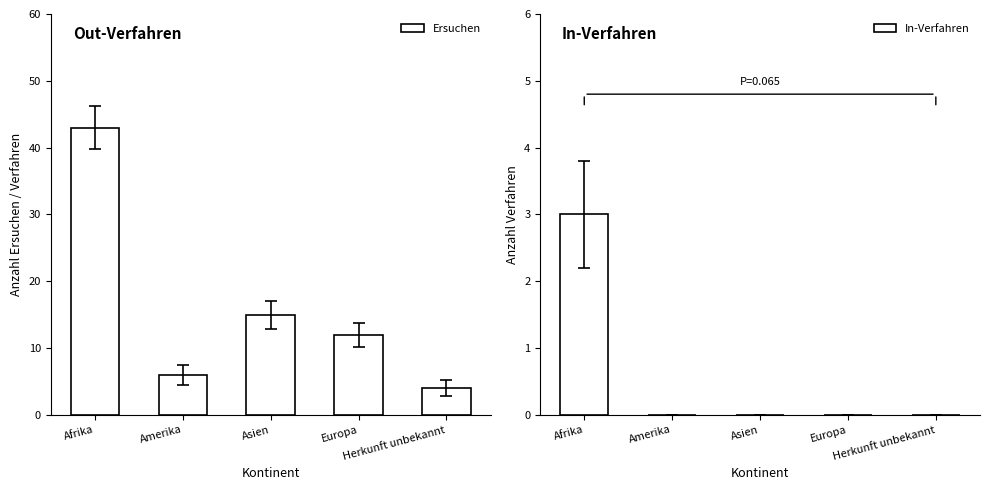

Reading right to left, transcribe all the data shown in this chart.

Ersuchen: Herkunft unbekannt=4	Europa=12	Asien=15	Amerika=6	Afrika=43
In-Verfahren: Herkunft unbekannt=0	Europa=0	Asien=0	Amerika=0	Afrika=3